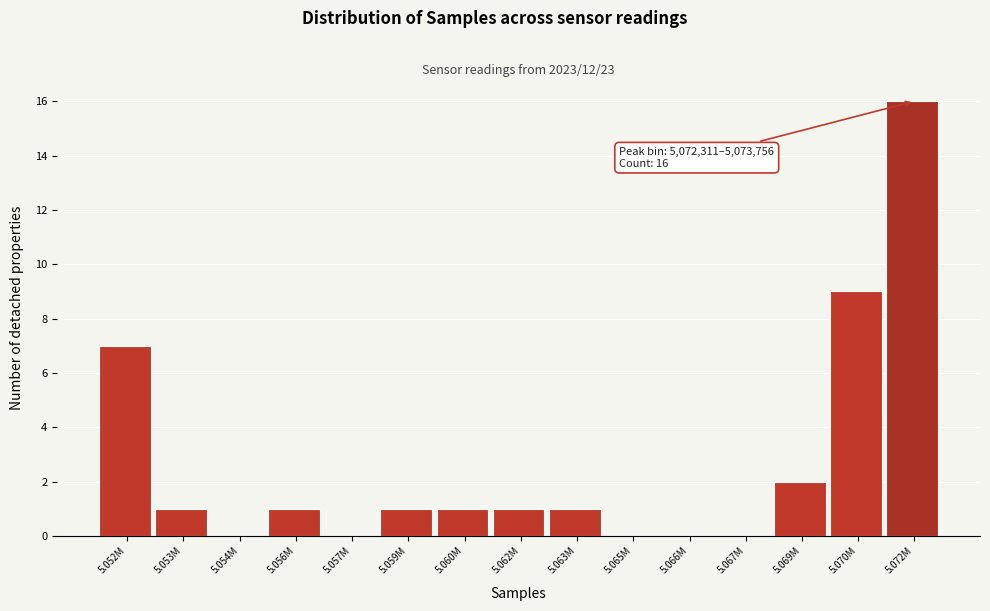

Reading right to left, what are all the values shown in this chart?

5.072M=16	5.070M=9	5.069M=2	5.067M=0	5.066M=0	5.065M=0	5.063M=1	5.062M=1	5.060M=1	5.059M=1	5.057M=0	5.056M=1	5.054M=0	5.053M=1	5.052M=7